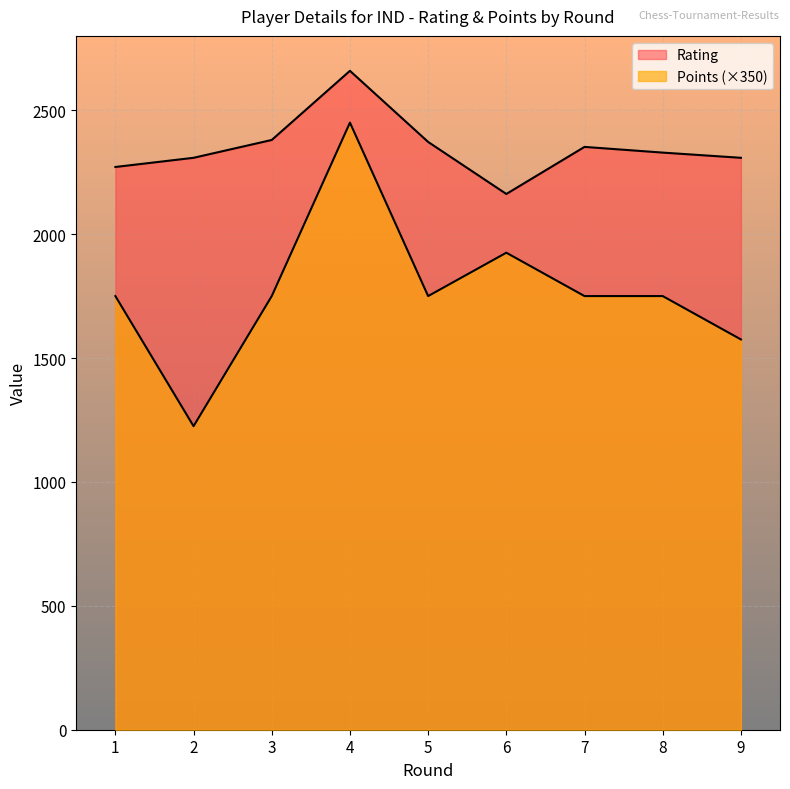

Reading right to left, extract all data points from this chart.

Rating: 9=2308	8=2329	7=2352	6=2162	5=2372	4=2659	3=2380	2=2308	1=2271
Points: 9=1575	8=1750	7=1750	6=1925	5=1750	4=2450	3=1750	2=1225	1=1750